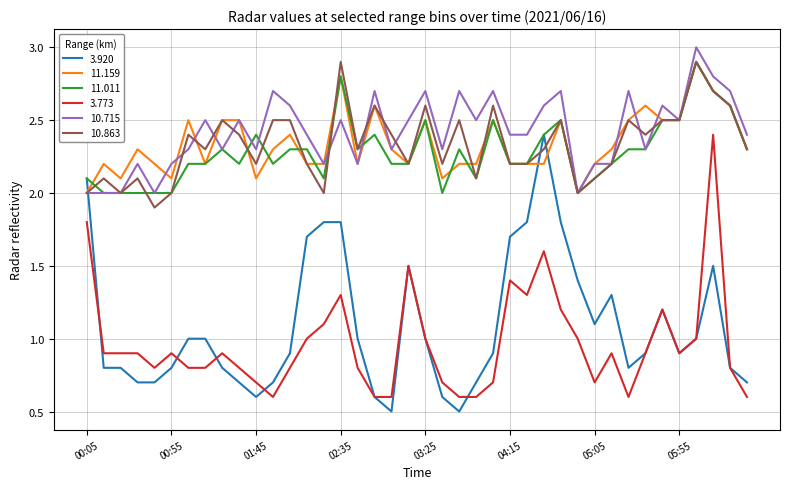

True or false: 10.715 and 3.773 intersect in this chart.

False